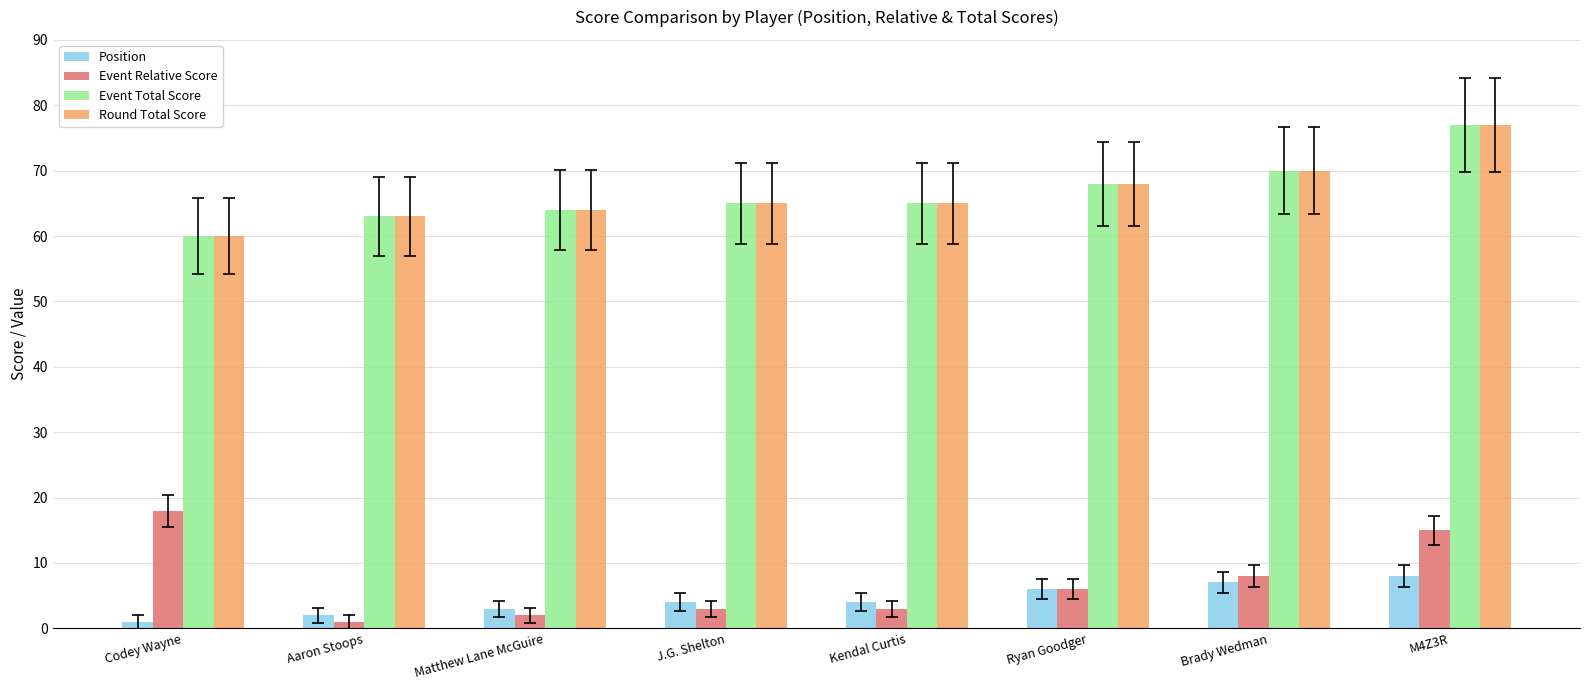

What is the label of the 5th bar from the right?

J.G. Shelton